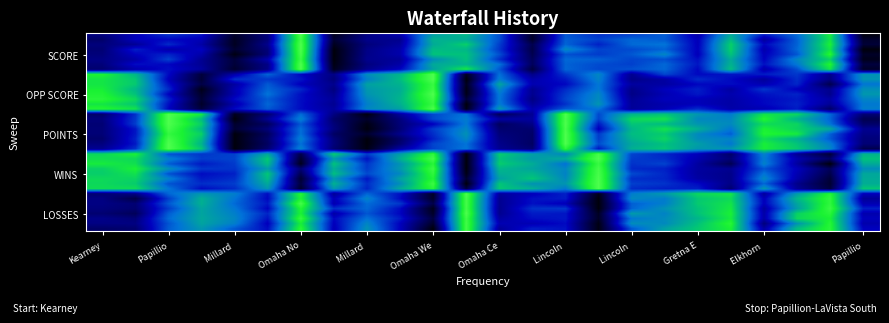

Which category has the highest value across all series?

Omaha No